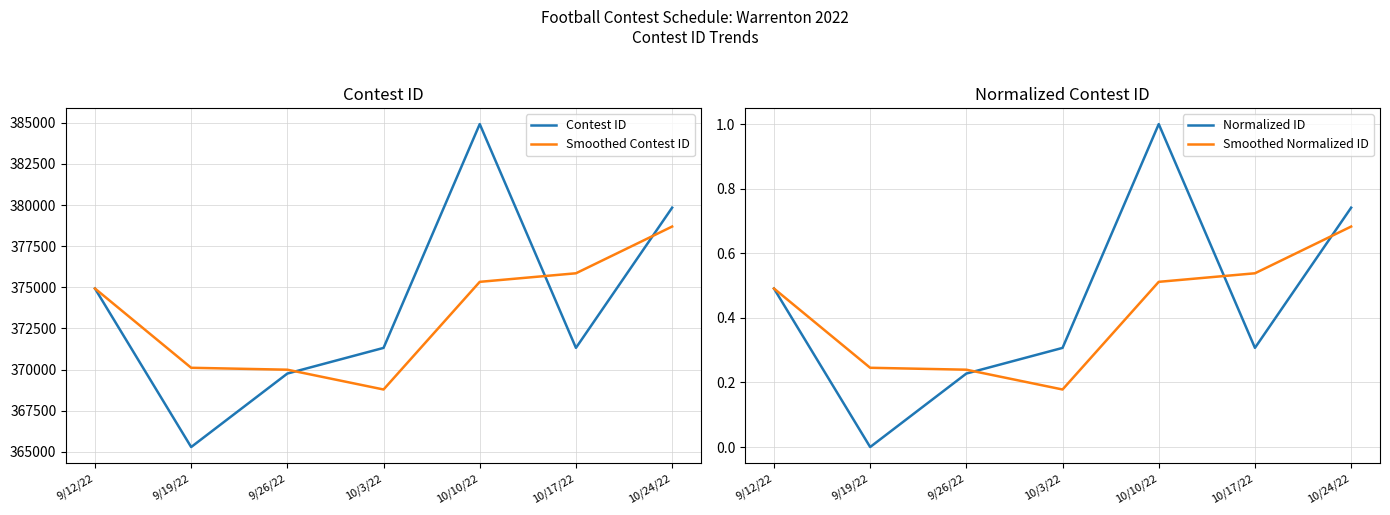

Is it true that Smoothed Contest ID equals 375853.3 at 10/17/22?

True